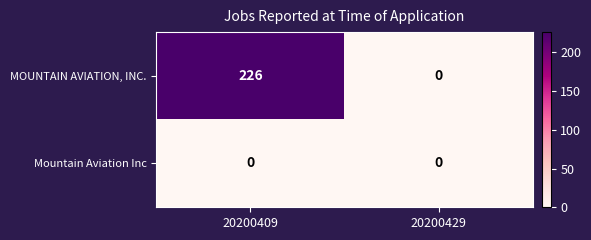

What is the difference between the highest and lowest values at 20200409?

226